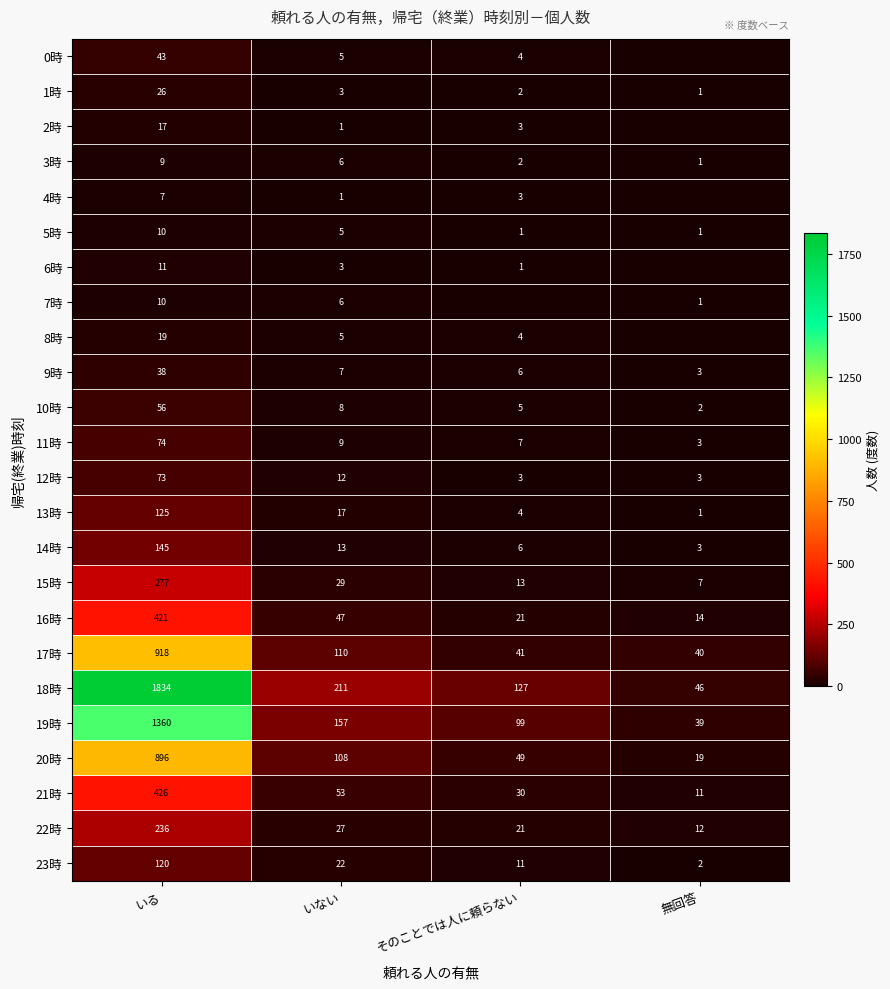

Which series changed the most between いる and いない?

18時